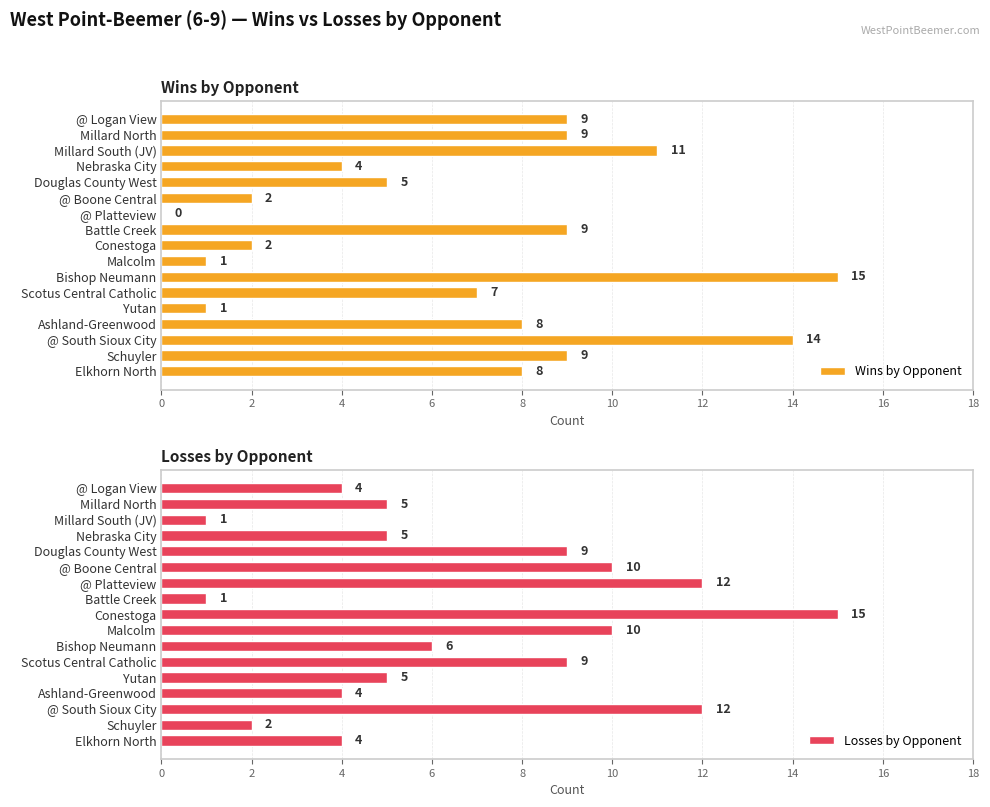

The Wins by Opponent series shows 9 at Battle Creek. True or false?

True